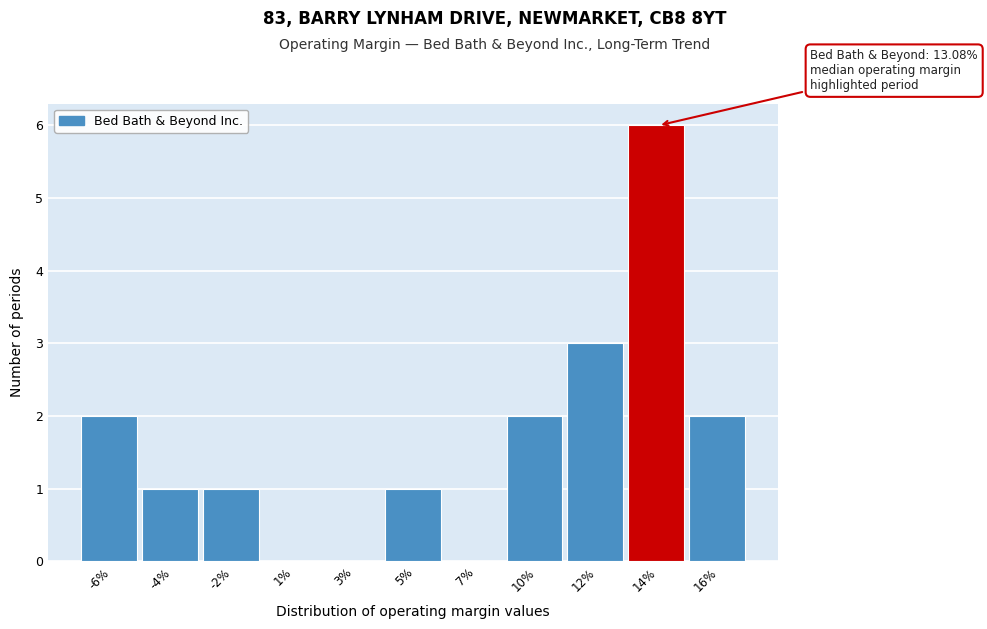

Reading right to left, list all the values displayed in this chart.

16%=2	14%=6	12%=3	10%=2	7%=0	5%=1	3%=0	1%=0	-2%=1	-4%=1	-6%=2